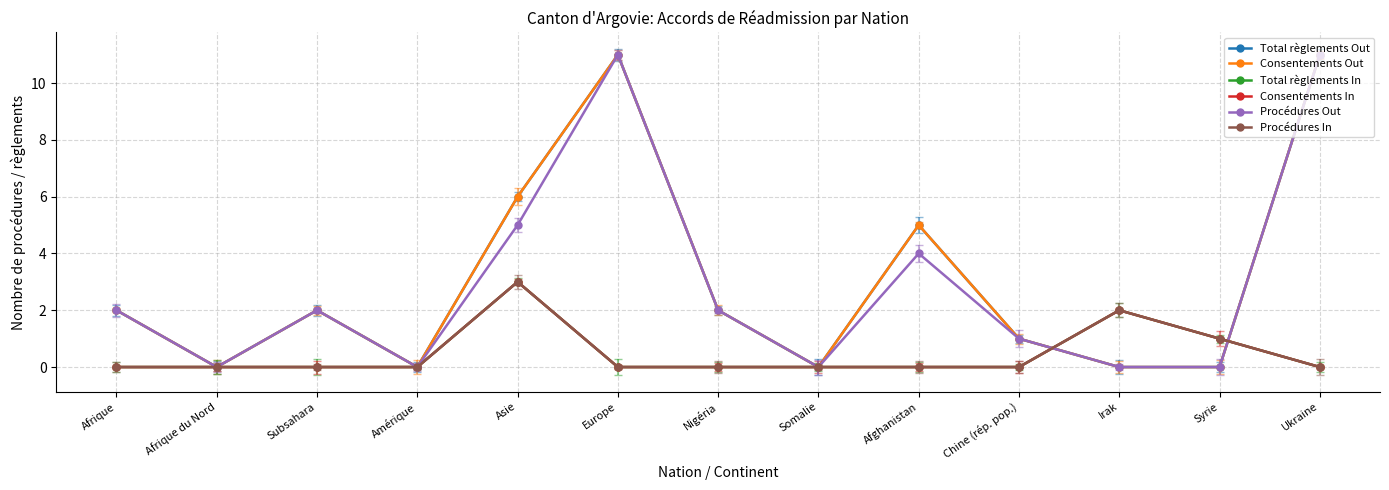

What is the label of the 6th point from the left?

Europe